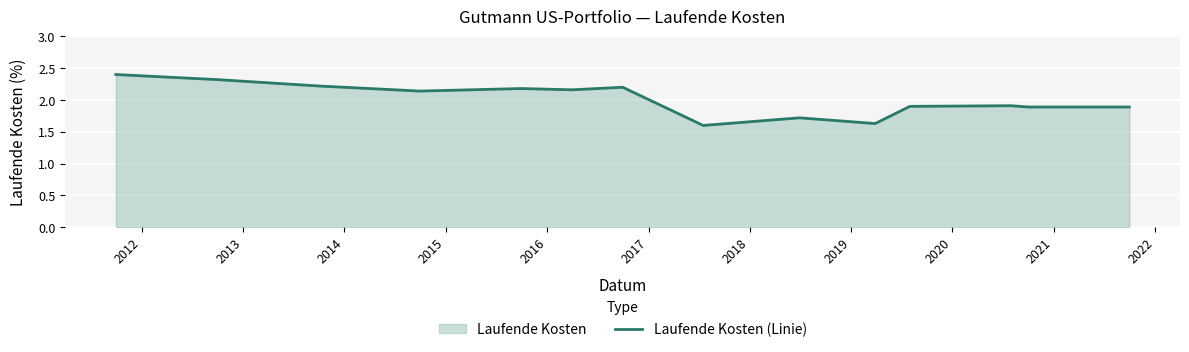

How many series are shown in this chart?

1